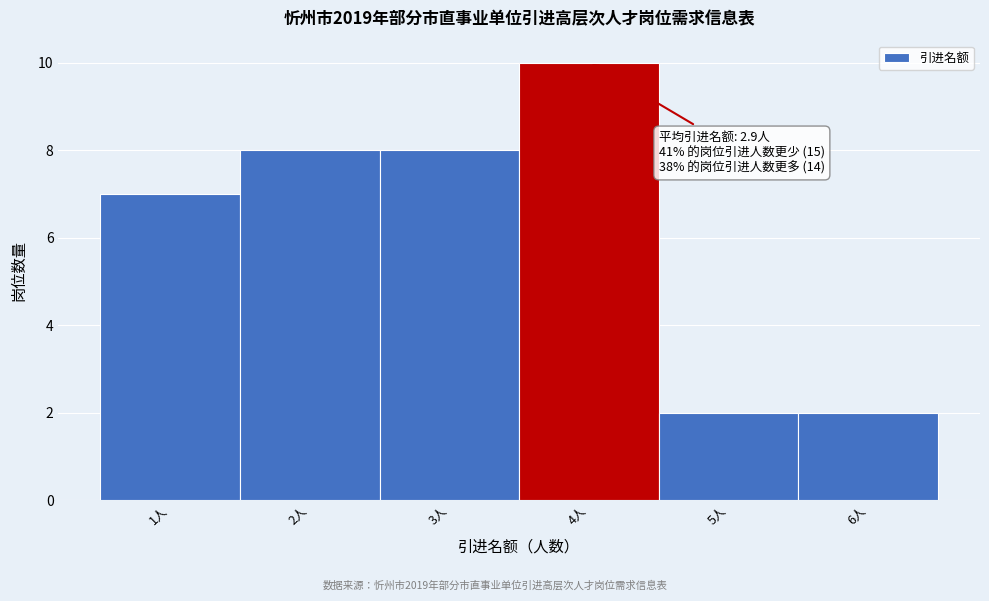

Over which range of the x-axis is the bar tallest?

3.5 to 4.5